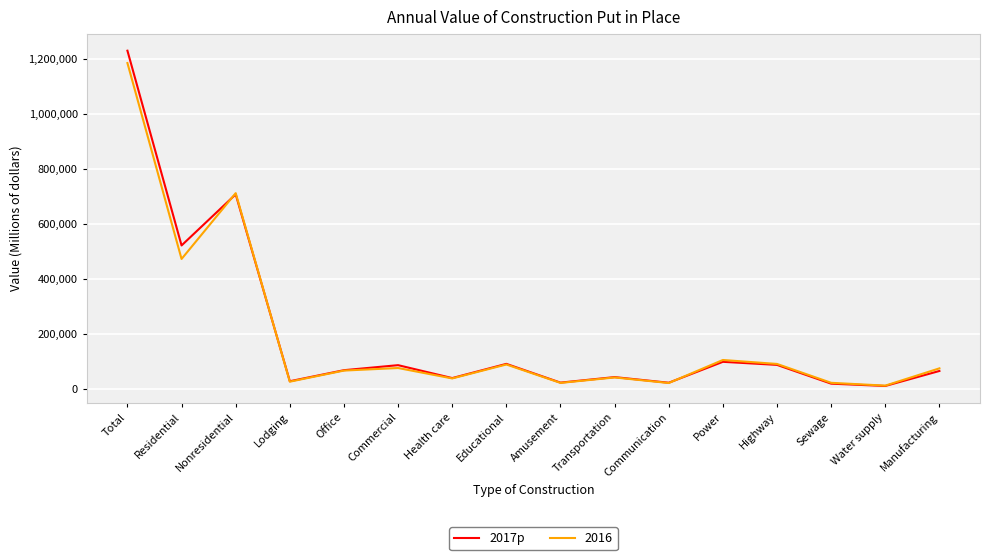

Which series has the largest range (max minus min)?

2017p